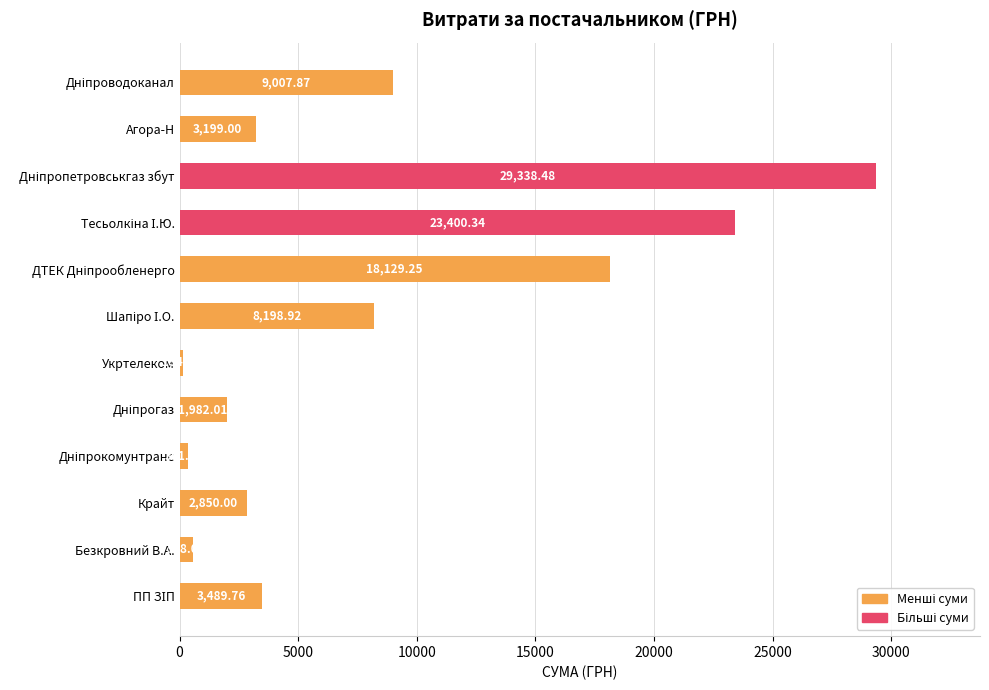

What is the sum of all values?

100640.4